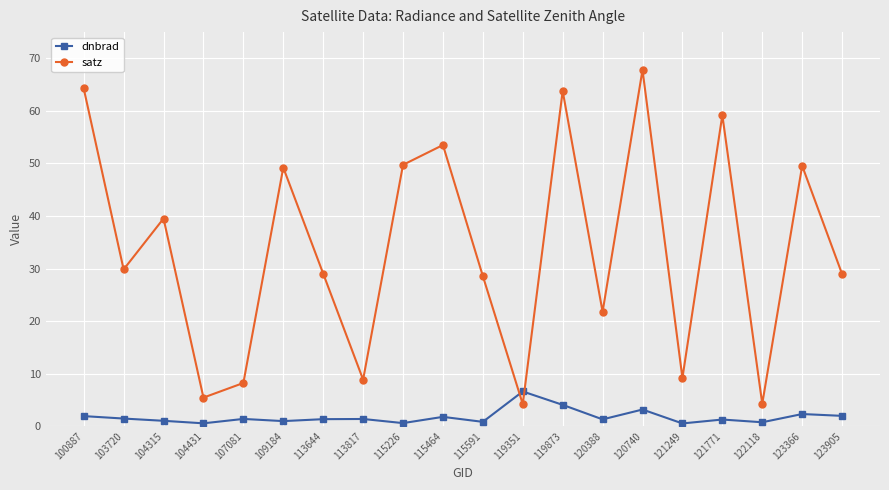

What is the value of the dnbrad point at the 8th from the left?

1.4